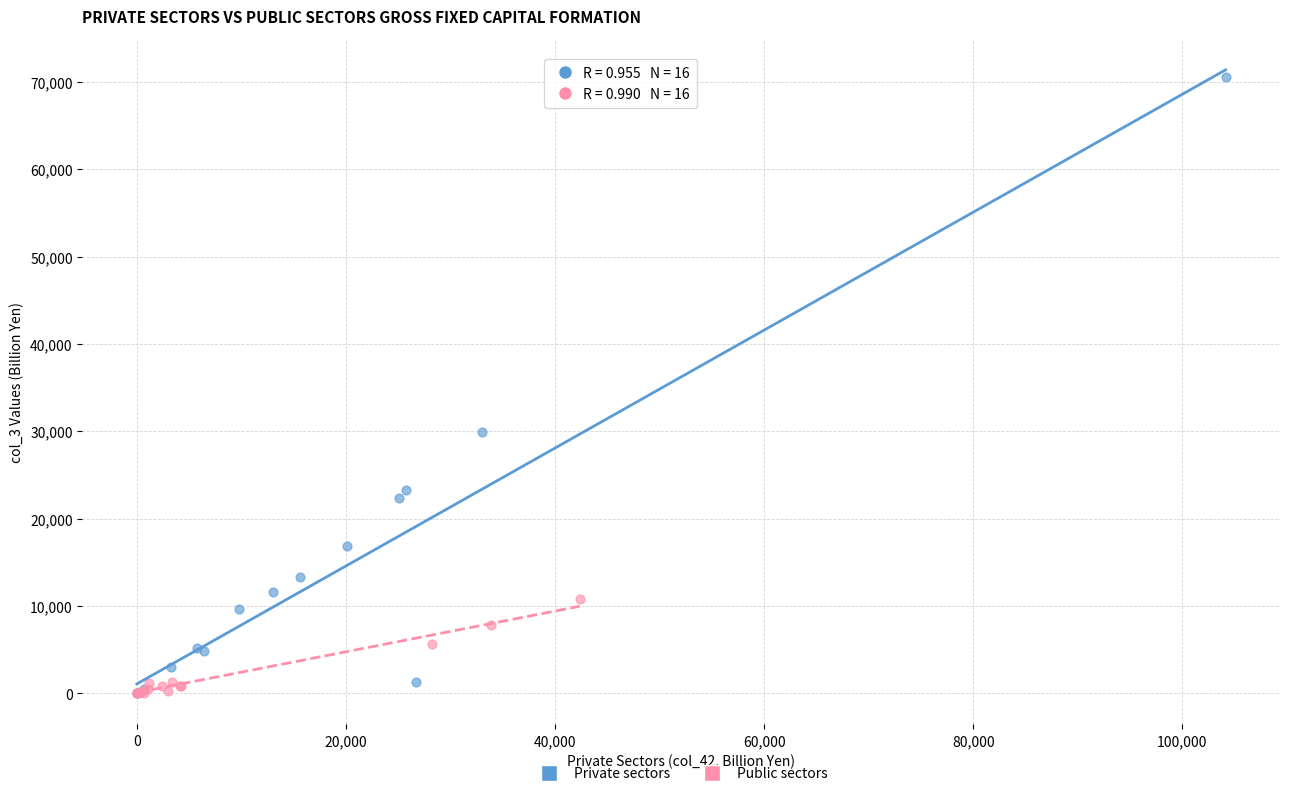

Which series has the widest spread of Y values?

Private sectors